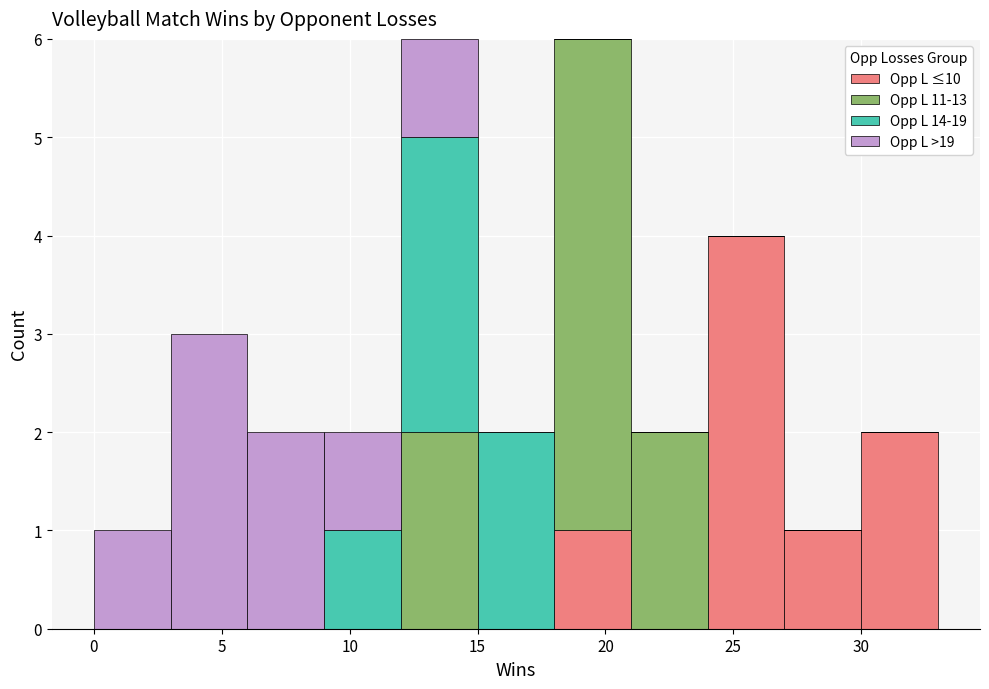

Reading left to right, transcribe this chart: for each stacked bar, give the range it covers on the x-axis and its total height. The values are not printed on the chart, so give them approximately, as read against the axis.

0 to 3: 1
3 to 6: 3
6 to 9: 2
9 to 12: 2
12 to 15: 6
15 to 18: 2
18 to 21: 6
21 to 24: 2
24 to 27: 4
27 to 30: 1
30 to 33: 2